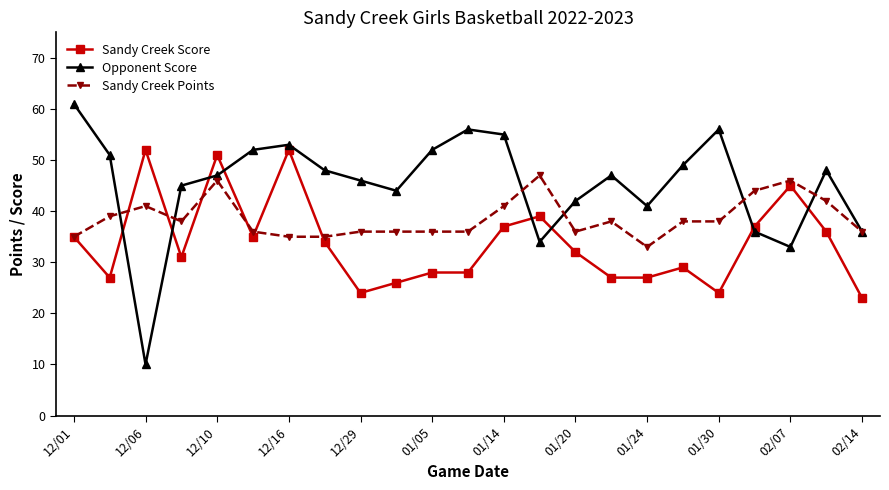

At how many categories does at least one series exceed 29?

23